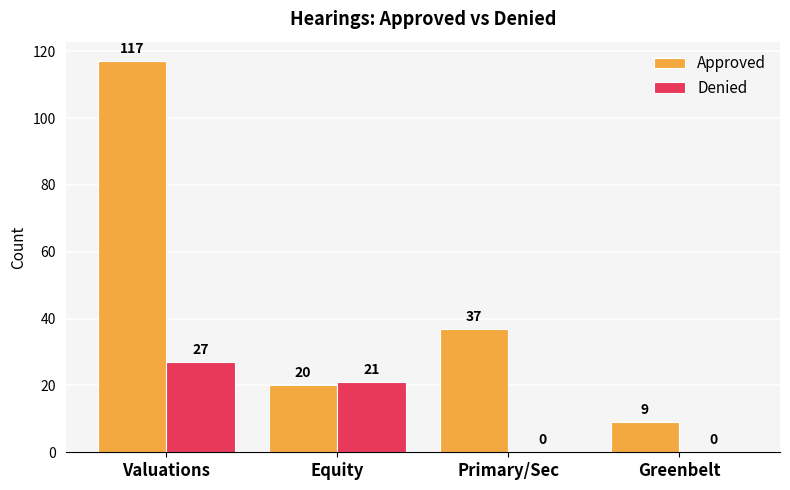

At which label is Approved closest to 63?

Primary/Sec